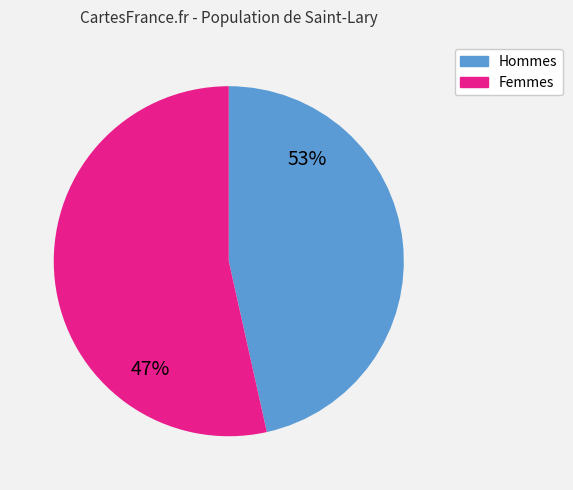

Is it true that 209 is 5% of the pie?

False